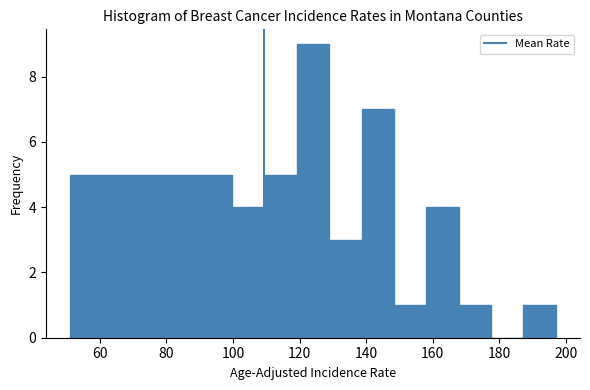

Reading left to right, transcribe this chart: for each bar, give the range it covers on the x-axis and its height. Neither the bar edges nor the heights are printed on the chart, so give them approximately, as read against the axes.

52 to 60: 5
60 to 70: 5
70 to 80: 5
80 to 90: 5
90 to 100: 5
100 to 110: 4
110 to 120: 5
120 to 128: 9
128 to 138: 3
138 to 148: 7
148 to 158: 1
158 to 168: 4
168 to 178: 1
178 to 188: 0
188 to 196: 1